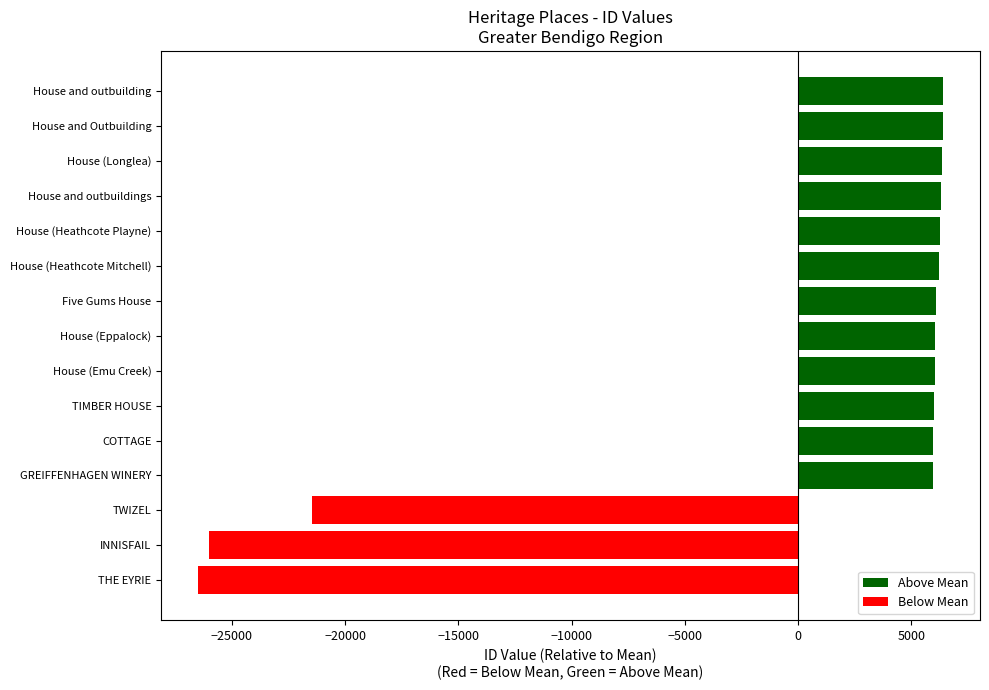

Which category has the lowest value across all series?

THE EYRIE